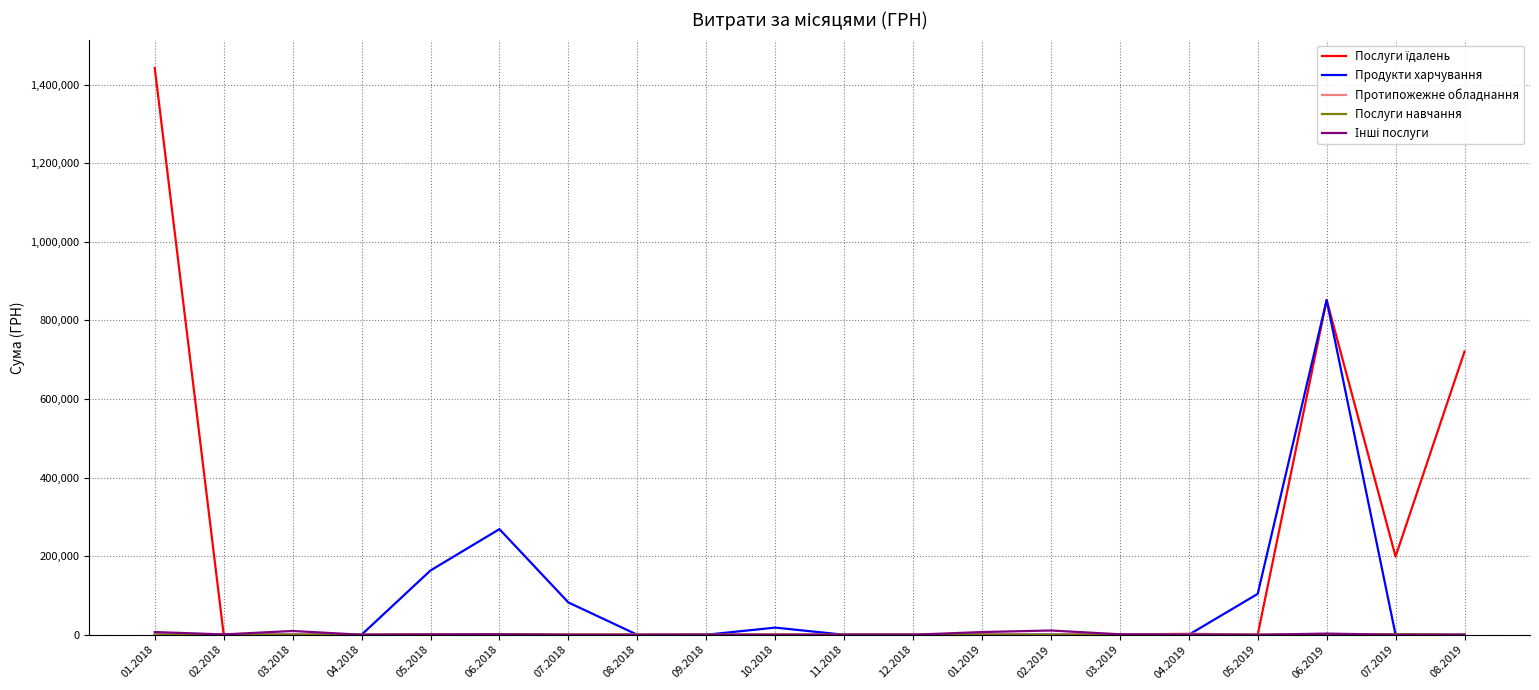

Which series changed the most between 06.2018 and 05.2019?

Продукти харчування